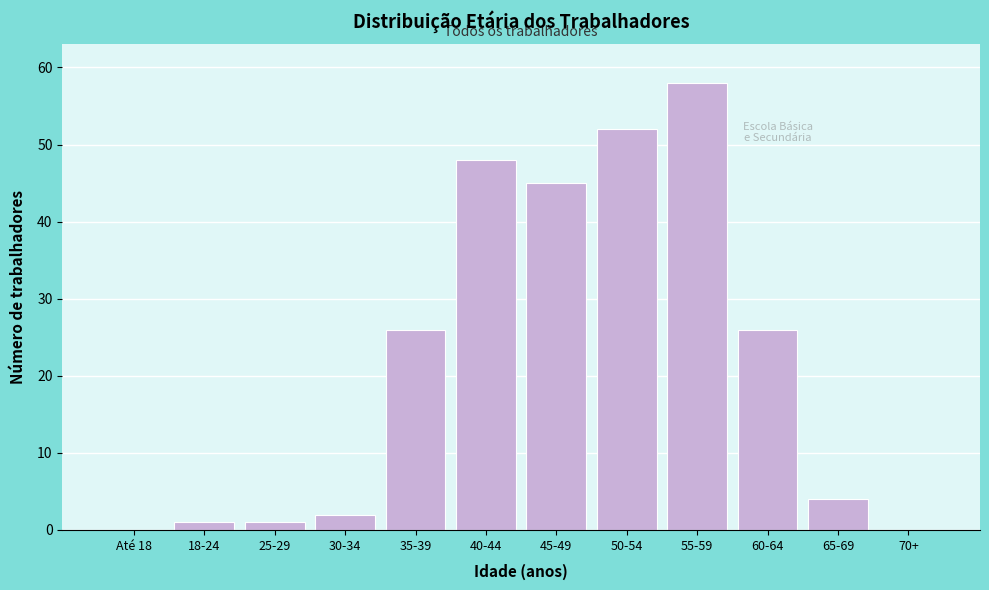

Reading left to right, list all the values displayed in this chart.

Até 18=0	18-24=1	25-29=1	30-34=2	35-39=26	40-44=48	45-49=45	50-54=52	55-59=58	60-64=26	65-69=4	70+=0